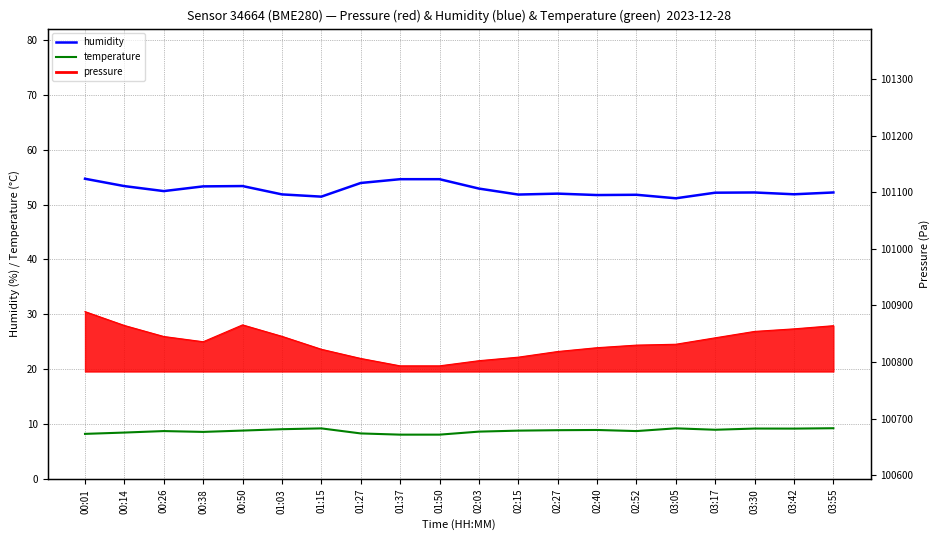

True or false: temperature and humidity cross at least once.

False